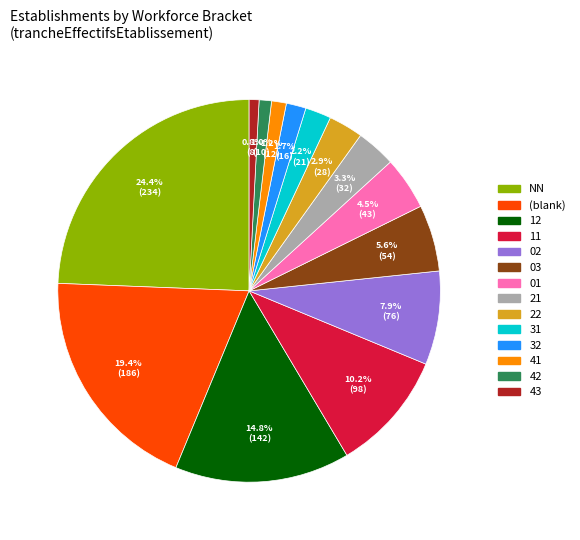

Does any single category account for the majority?

No